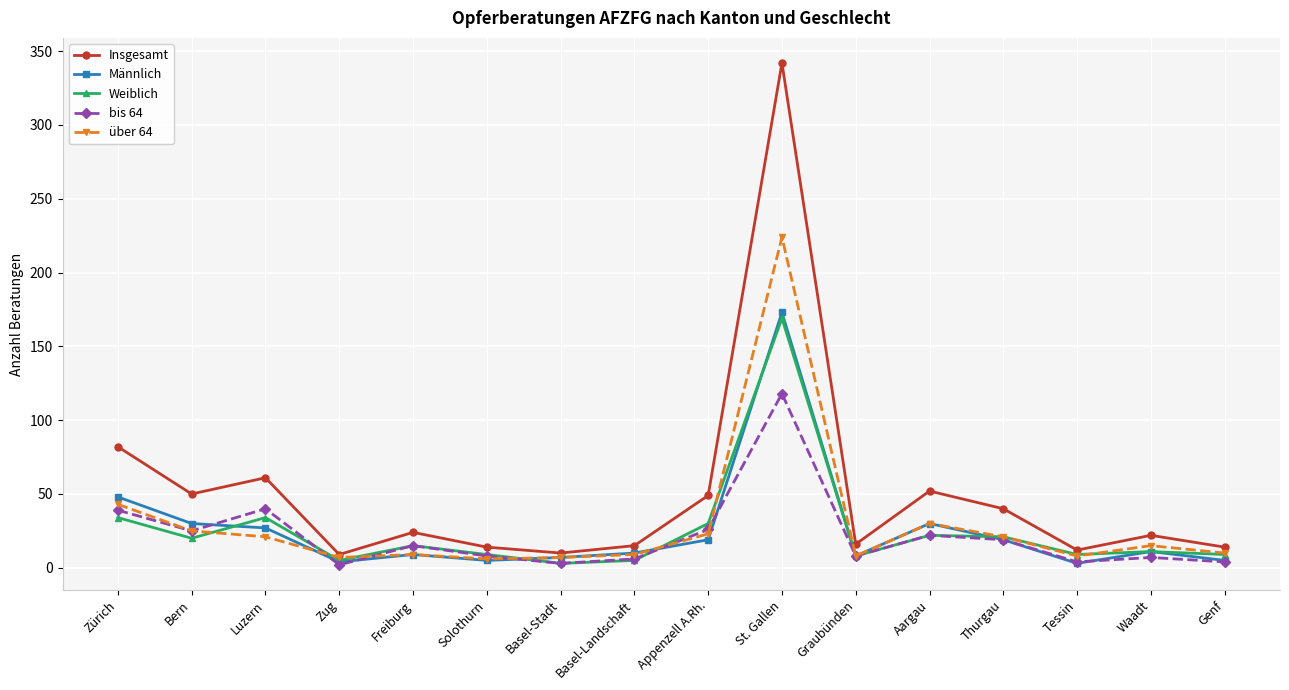

At which category is the sum across all series the highest?

St. Gallen